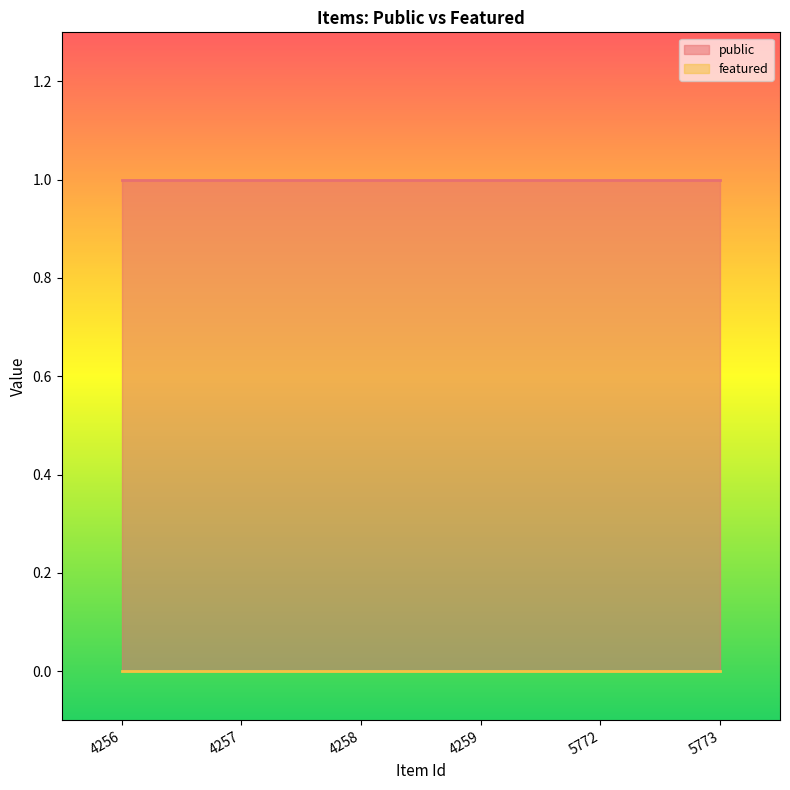

What is the spread (max minus min) of values at 5773?

1